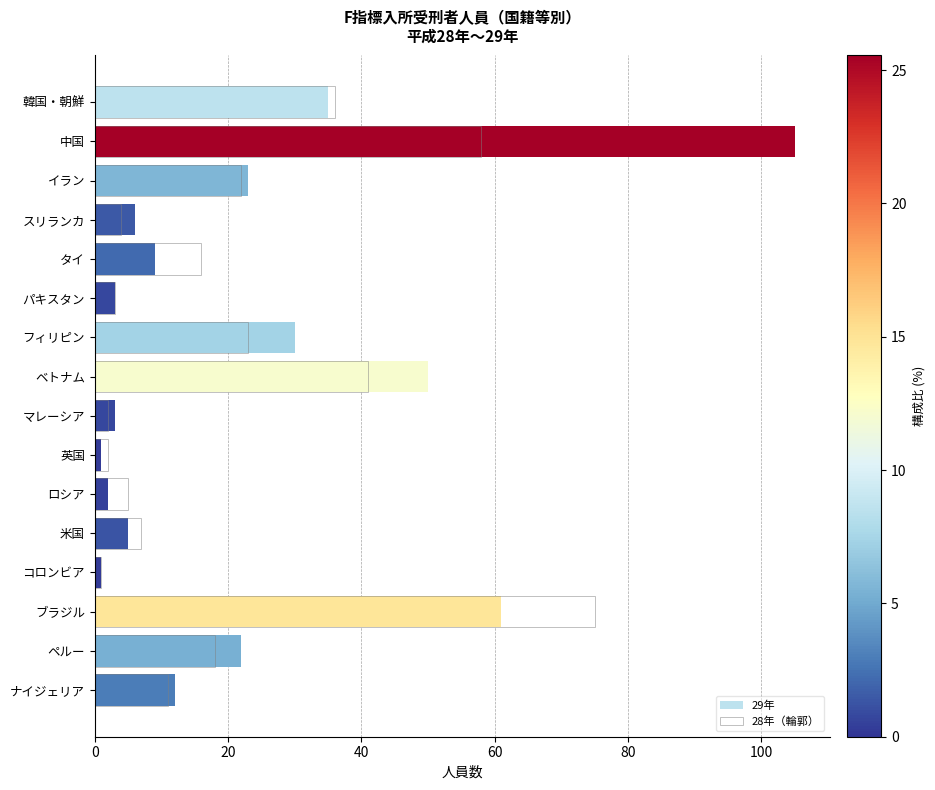

Which series changed the most between パキスタン and マレーシア?

28年（輪郭）